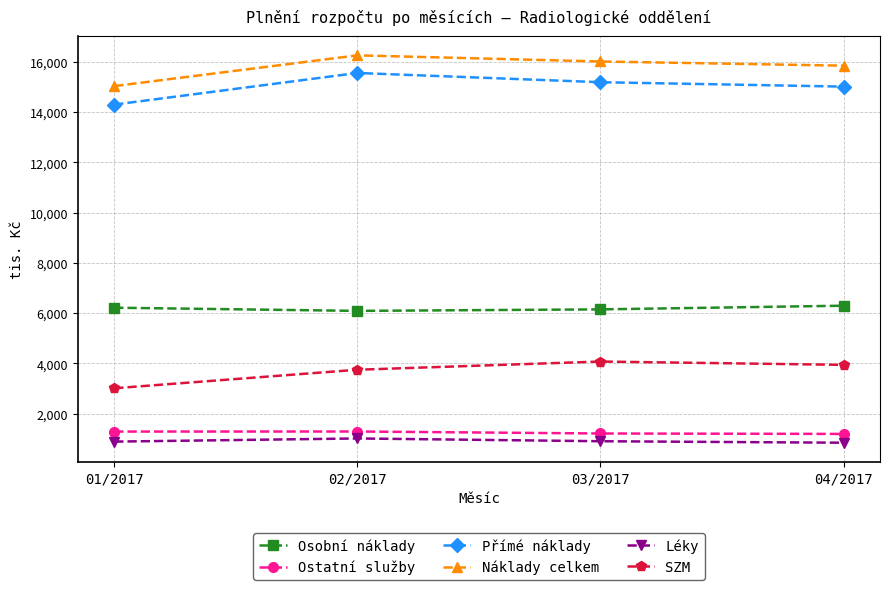

How many categories are shown in the chart?

4